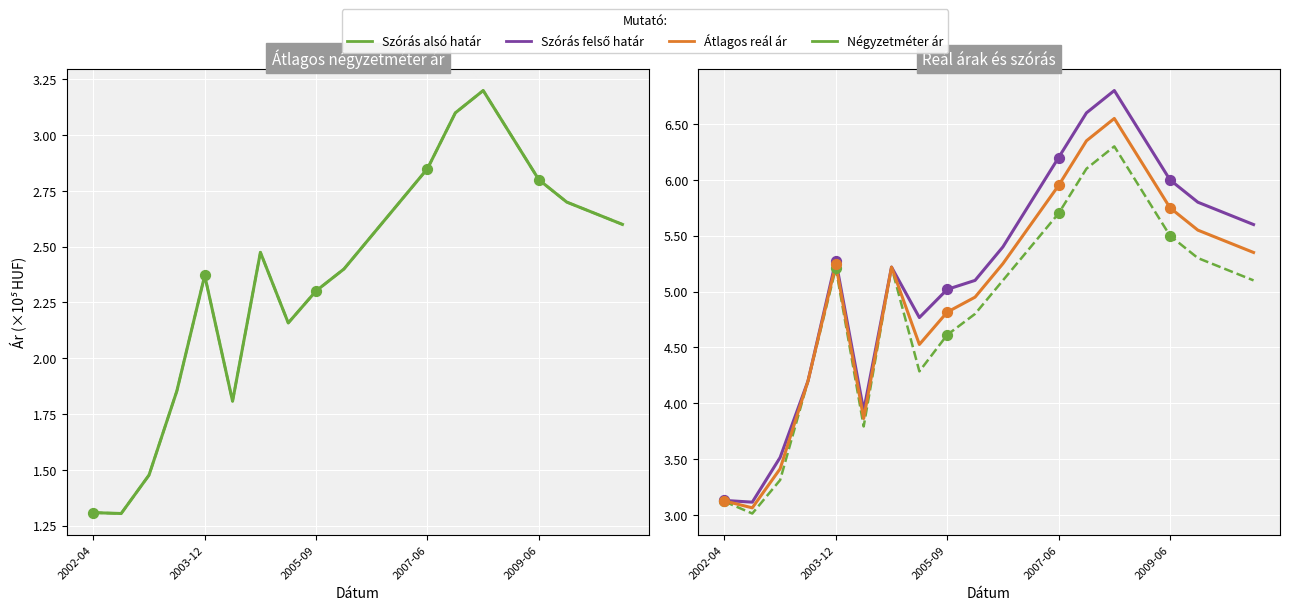

Is the value of Szórás felső határ at 2002-12 greater than the value of Átlagos reál ár at 2006-01?

No